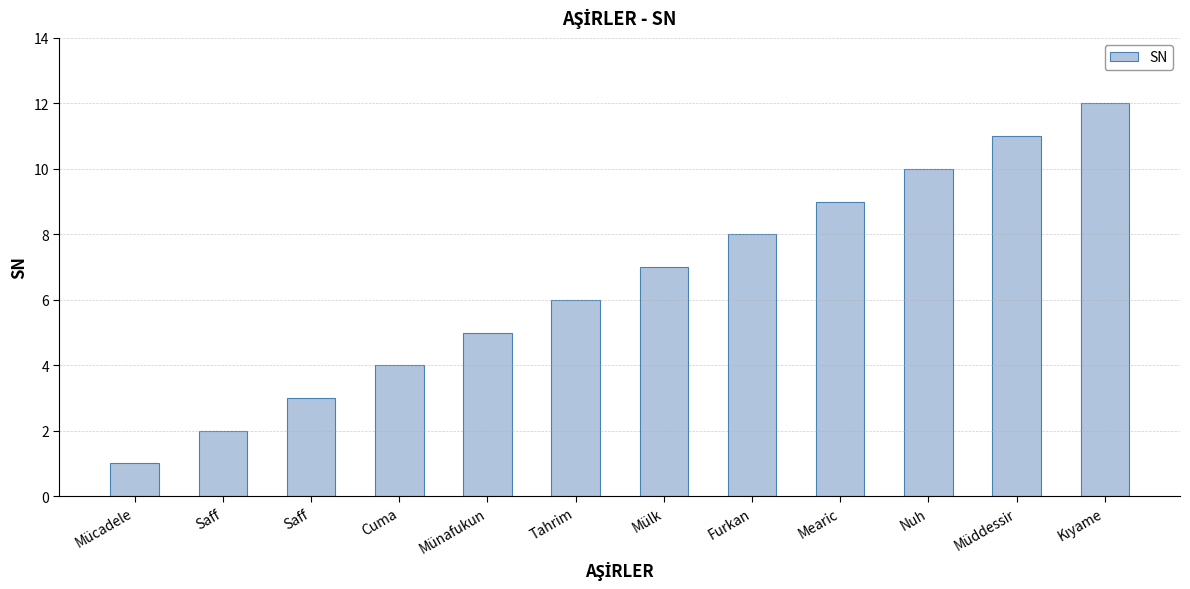

Reading left to right, what are all the values shown in this chart?

1	2	3	4	5	6	7	8	9	10	11	12